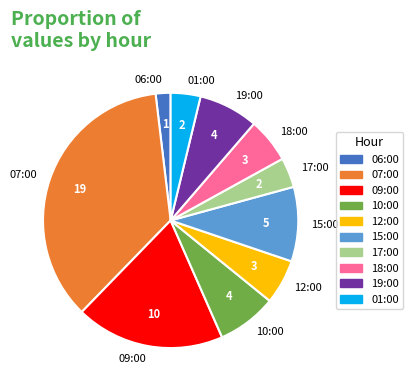

Which slice is the smallest?

06:00